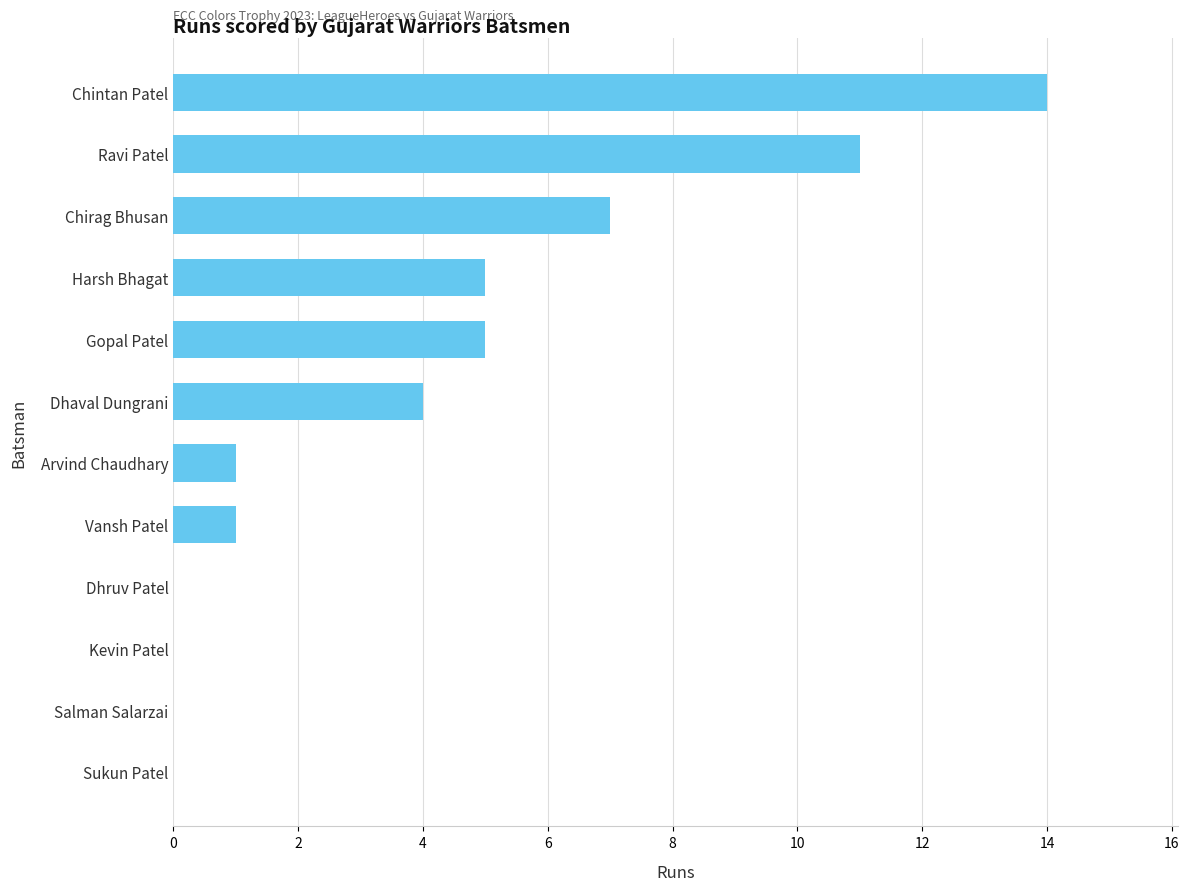

What is the greatest value displayed?

14